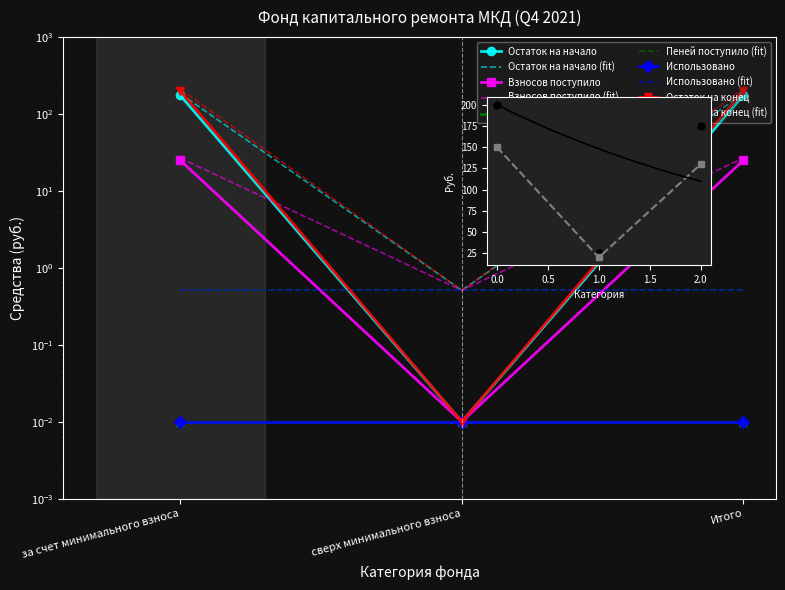

Is it true that Остаток на начало equals 0.0 at сверх минимального взноса?

True